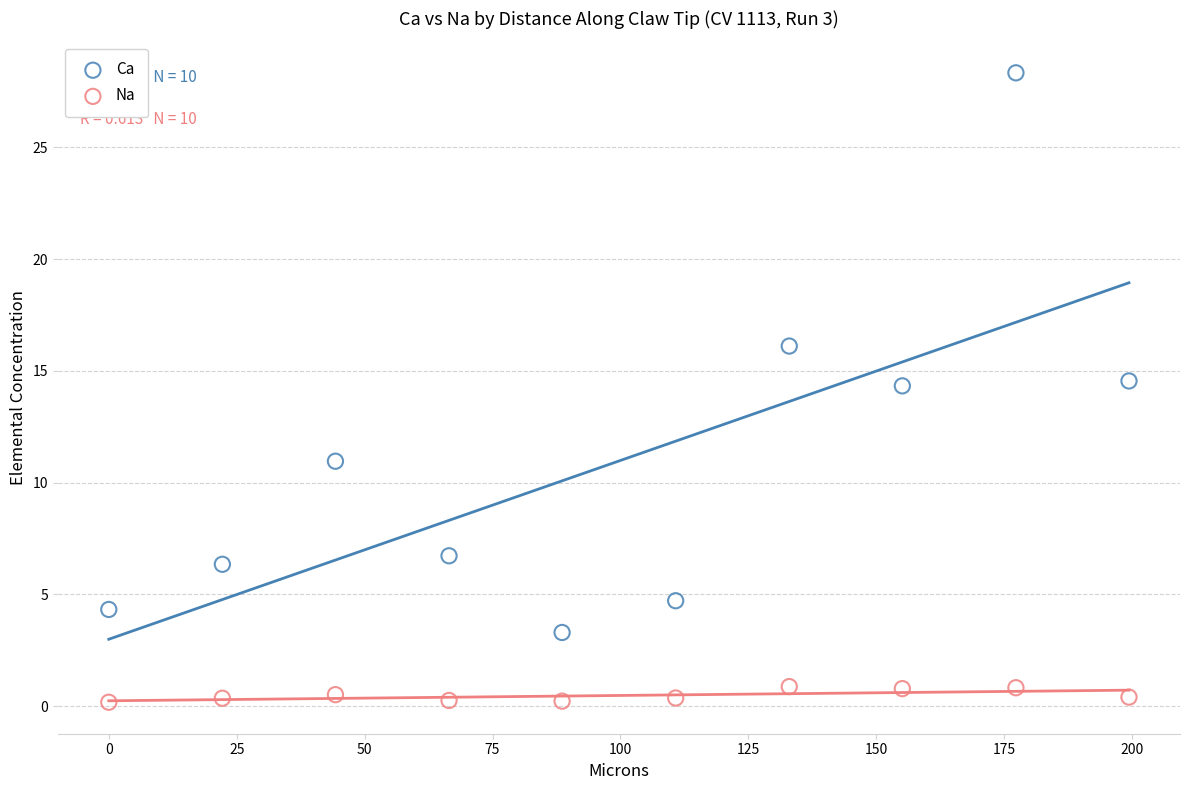

Which series reaches the maximum Y coordinate?

Ca